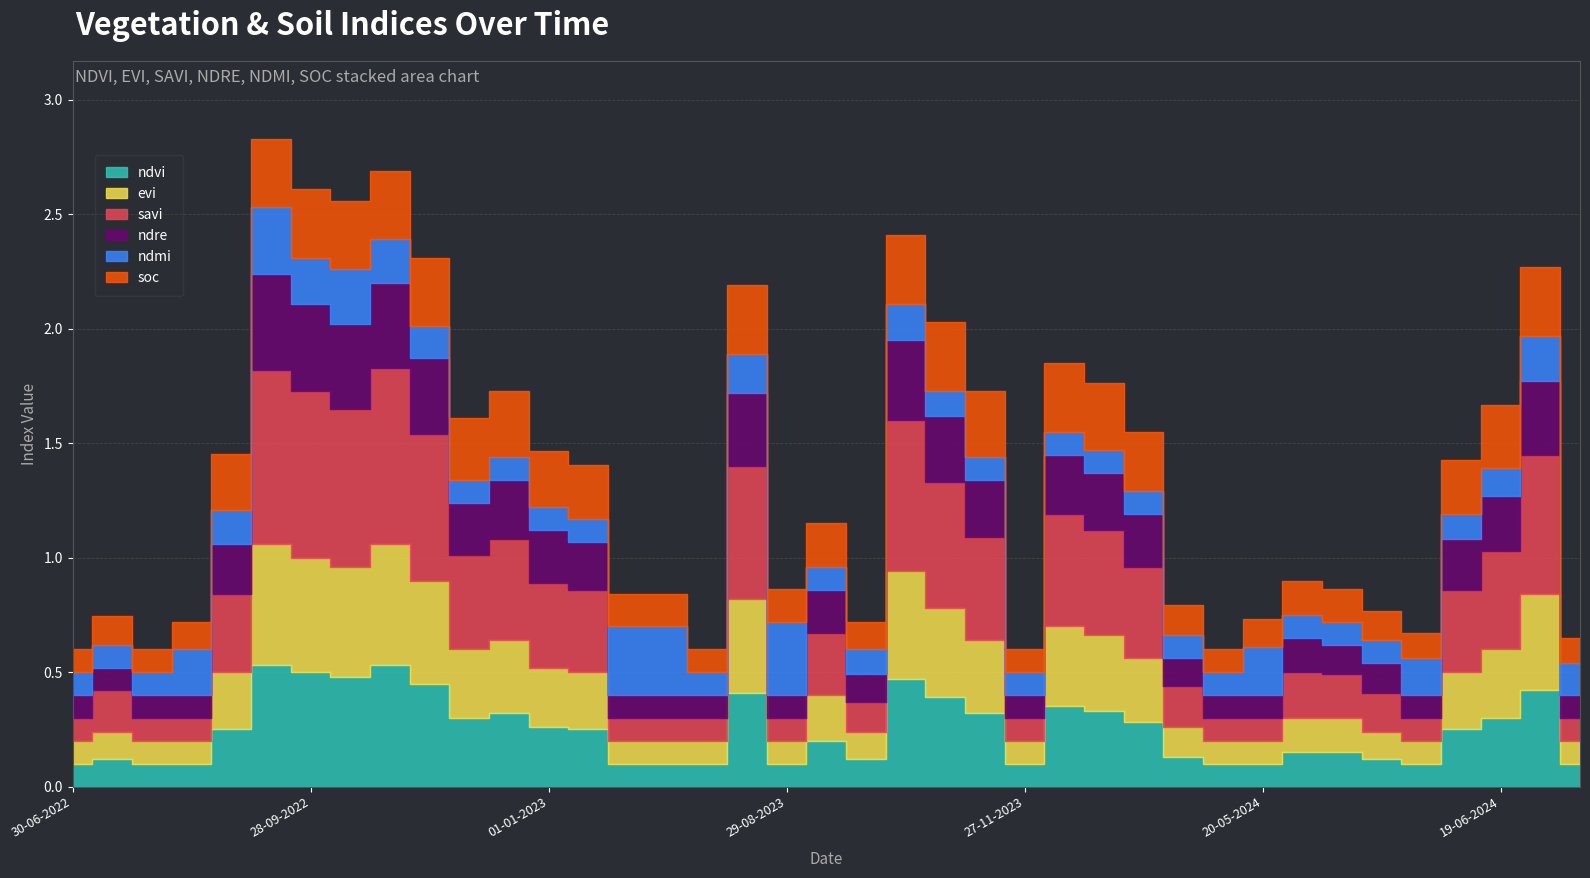

At which label is ndvi closest to 0?

30-06-2022